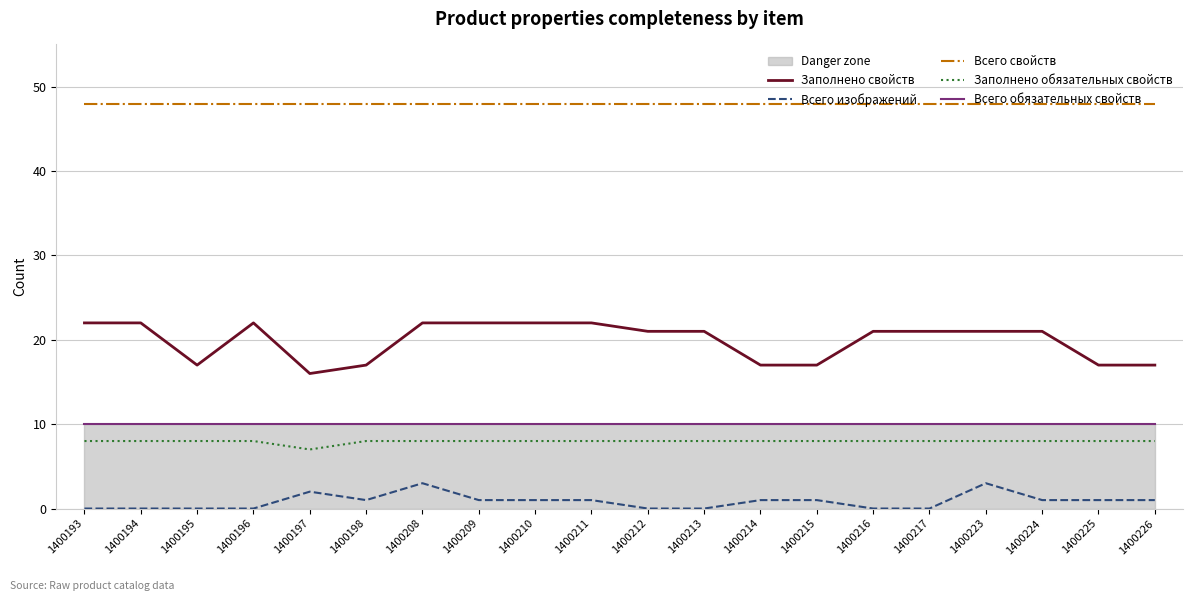

The Всего обязательных свойств series shows 10 at 1400217. True or false?

True